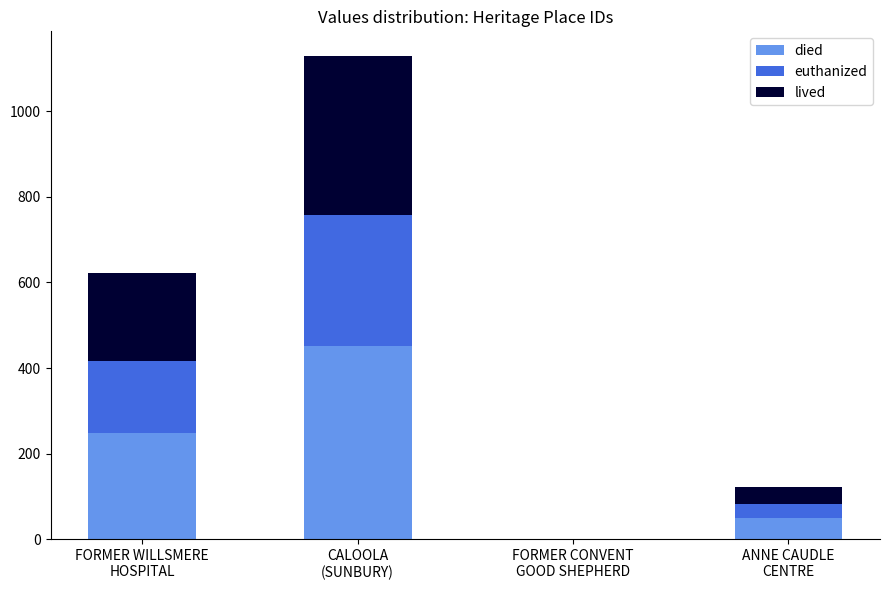

How many data points does each series have?

4